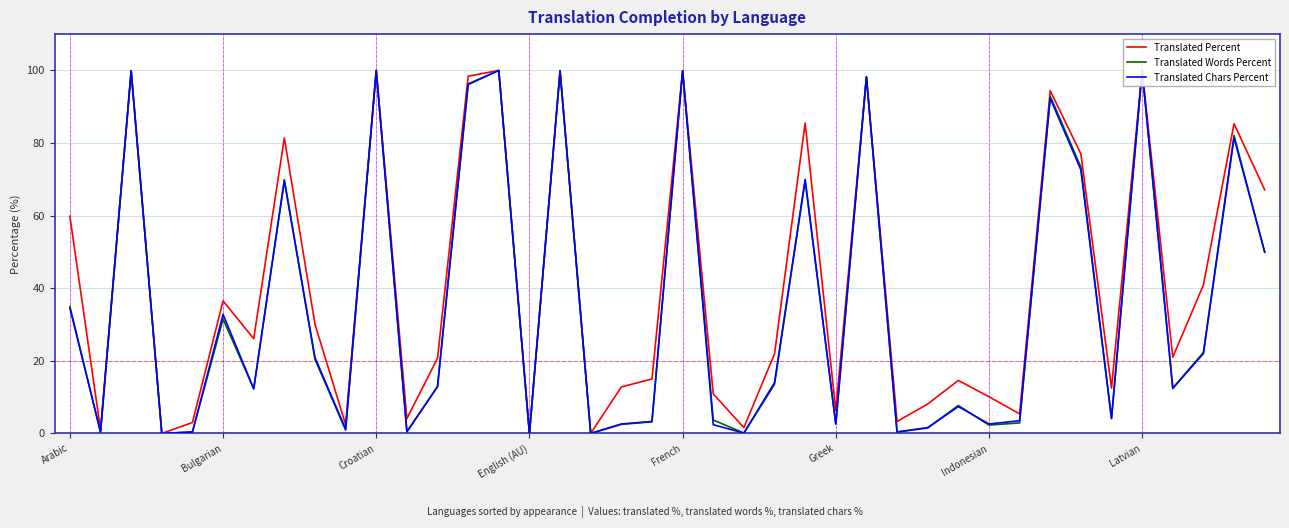

What is the label of the 40th point from the right?

Arabic